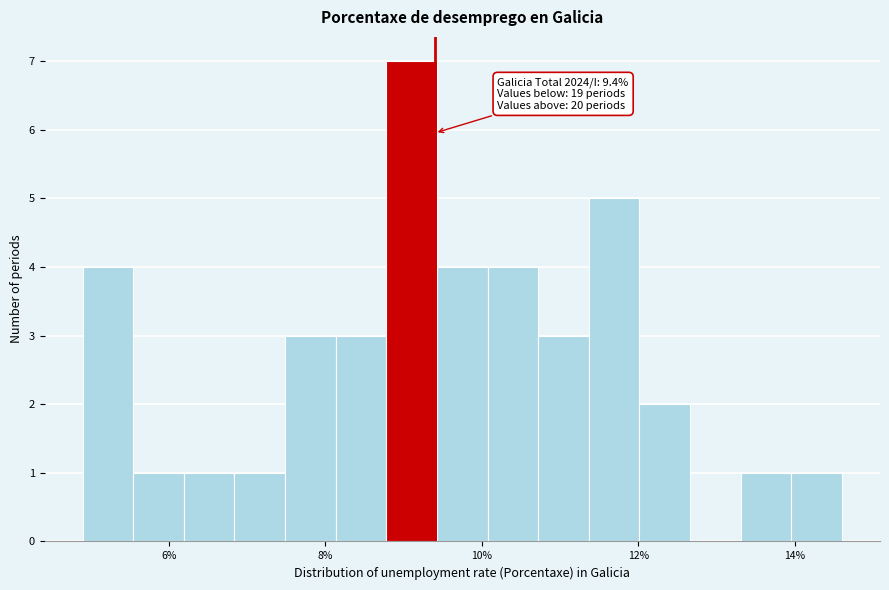

Around what value on the x-axis is the tallest bar? Give the approximate position of its centre, as read against the axis.

9.2